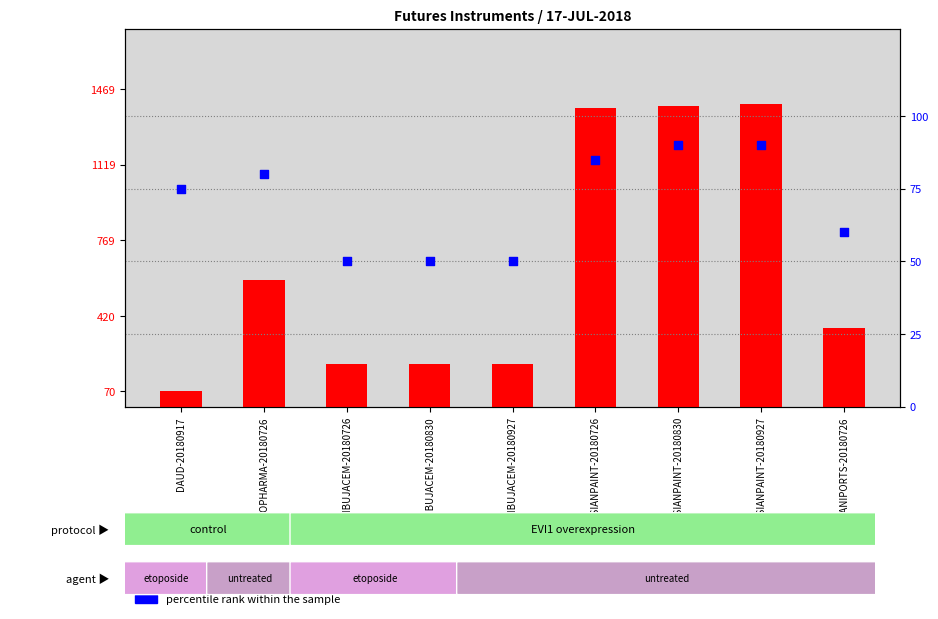

At how many categories does at least one series exceed 654?

3